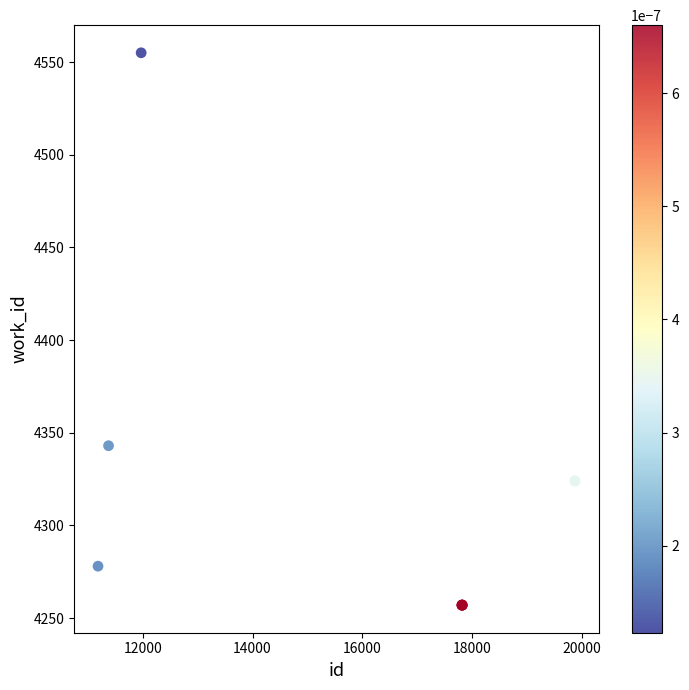

What Y value in the scatter plot is closest to 4406?

4343